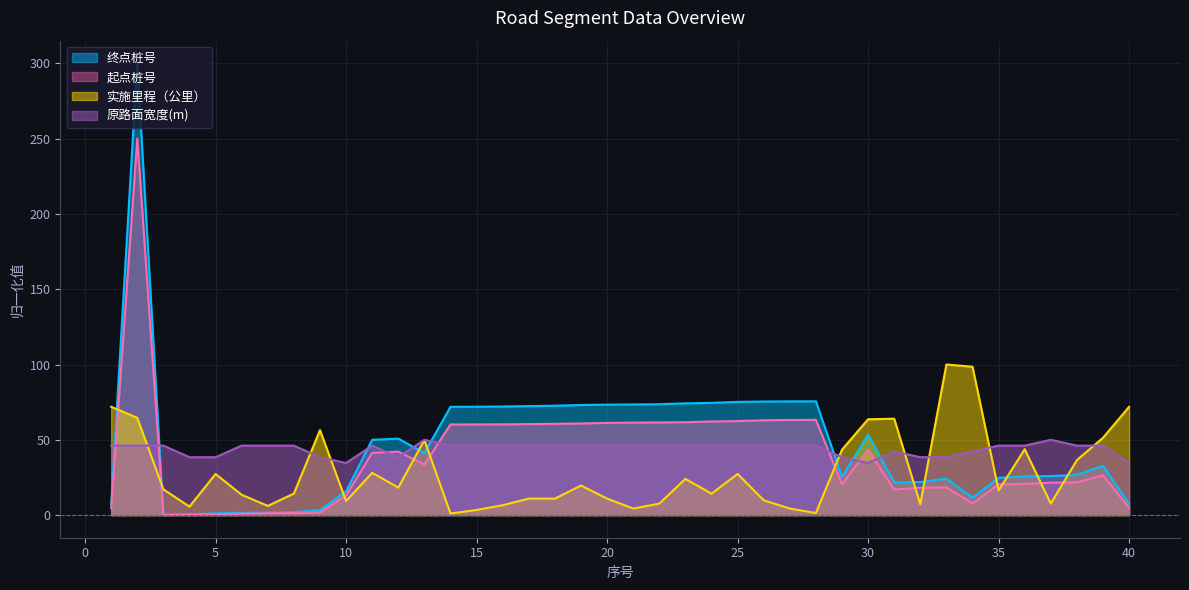

How many times do 原路面宽度(m) and 起点桩号 cross each other?

8